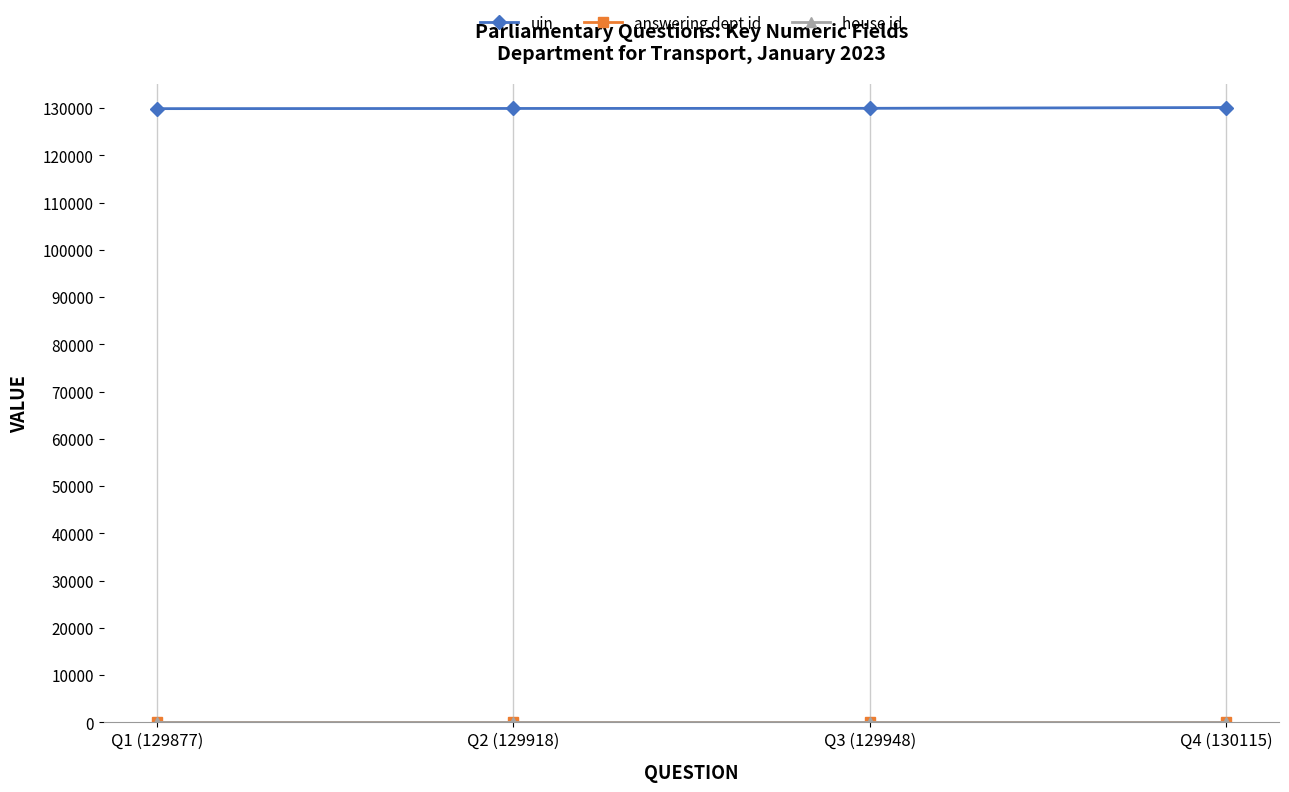

The uin series shows 184858 at Q3 (129948). True or false?

False